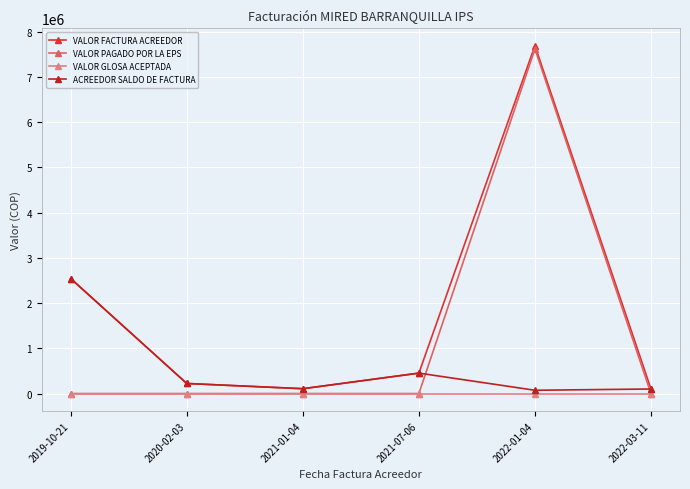

What is the average value of the VALOR PAGADO POR LA EPS series?

1270292